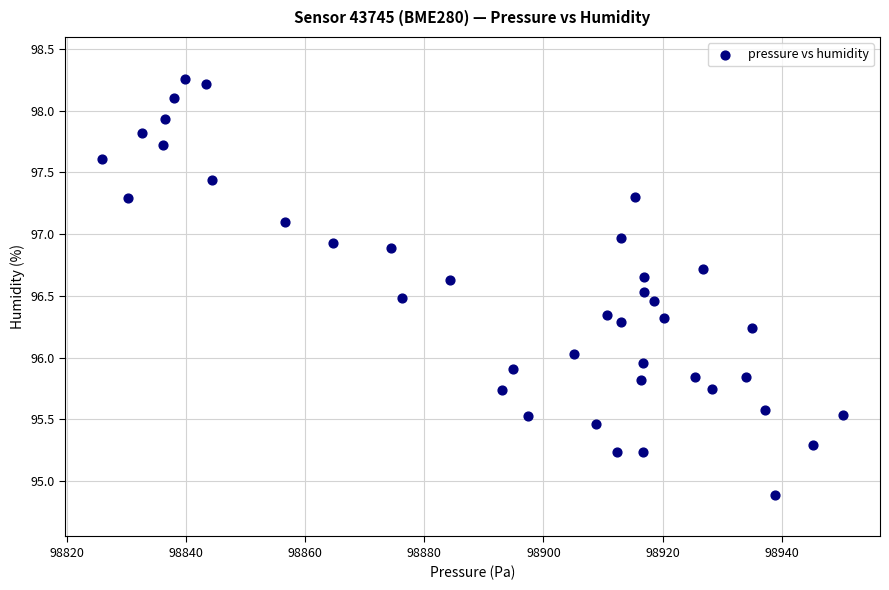

What is the range of X values (max minus min)?

124.3